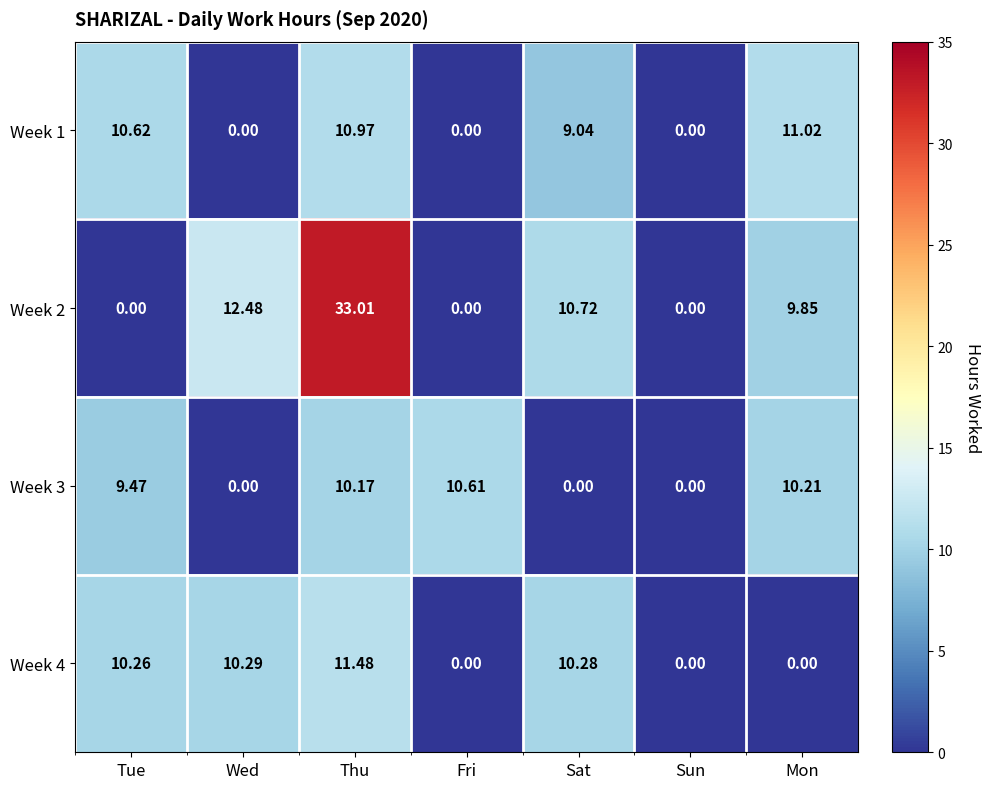

Where does the Week 4 series first go above 10?

Tue